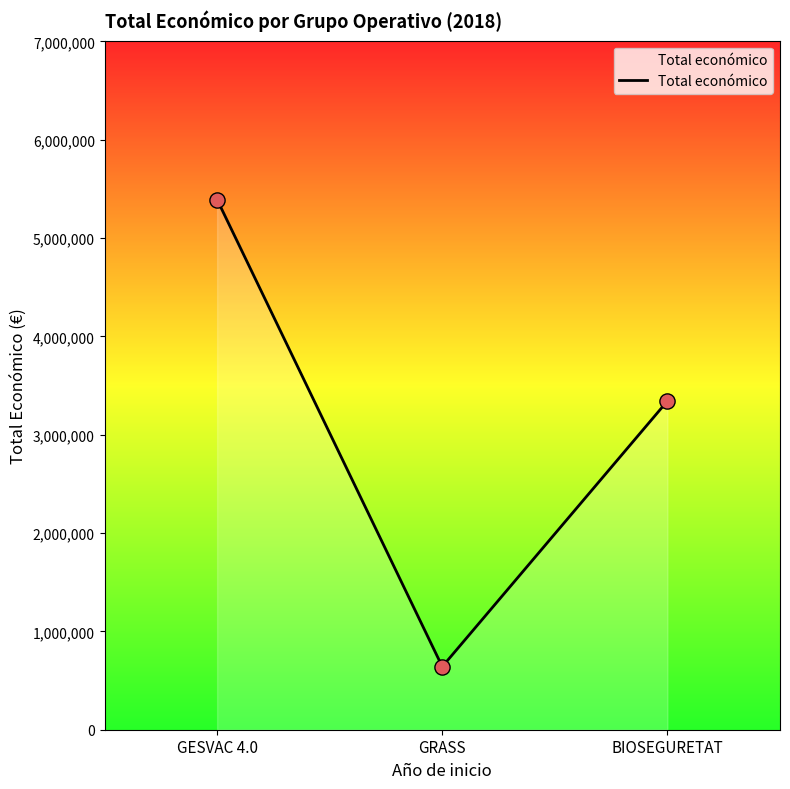

Between BIOSEGURETAT and GESVAC 4.0, which is larger?

GESVAC 4.0